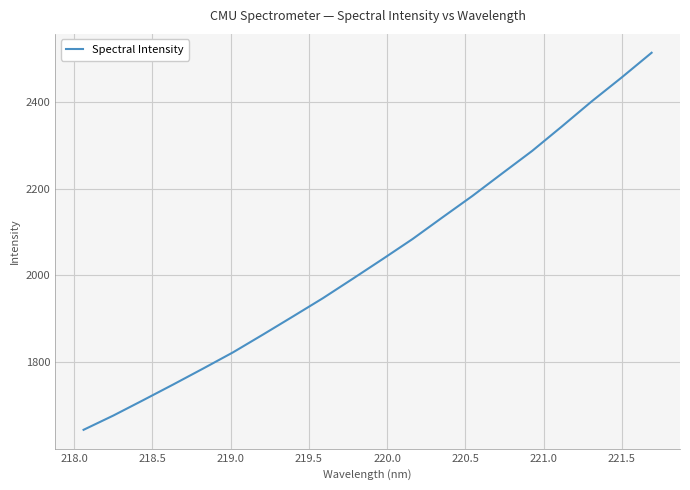

What is the sum of all values?

40777.1